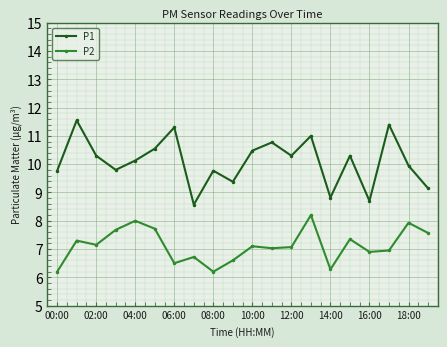

At how many categories does at least one series exceed 9?

17